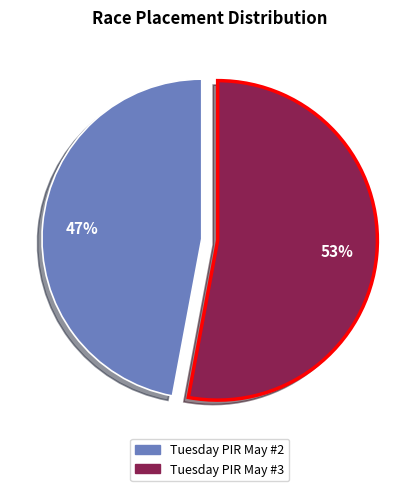

To the nearest percent, what portion does Tuesday PIR May #2 represent?

47%